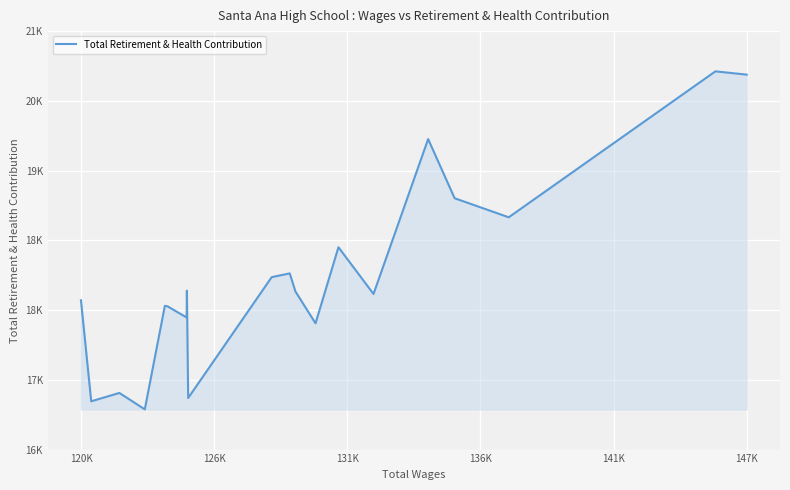

Is this an area chart (filled region under the line)?

Yes